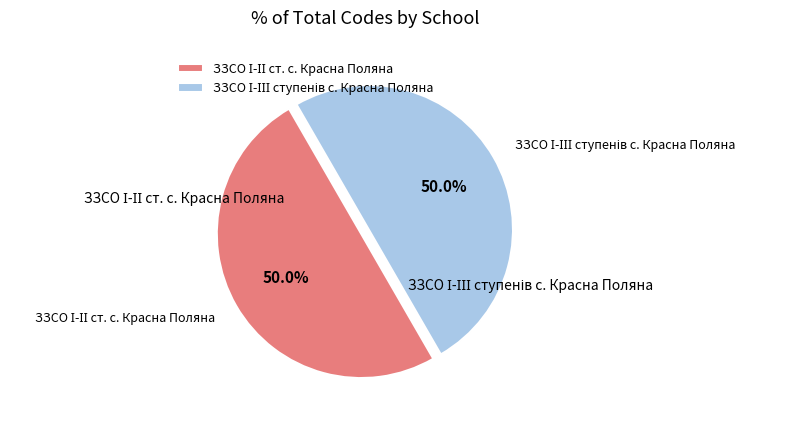

How many segments does this pie chart have?

2